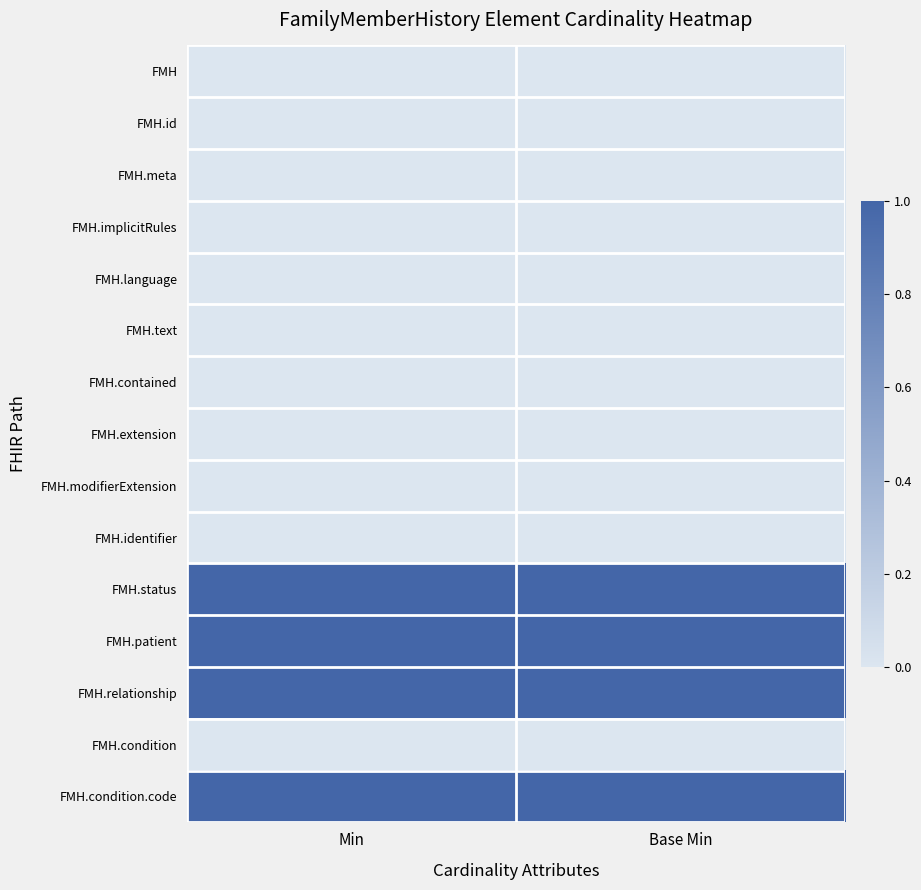

What is the spread (max minus min) of values at Min?

1